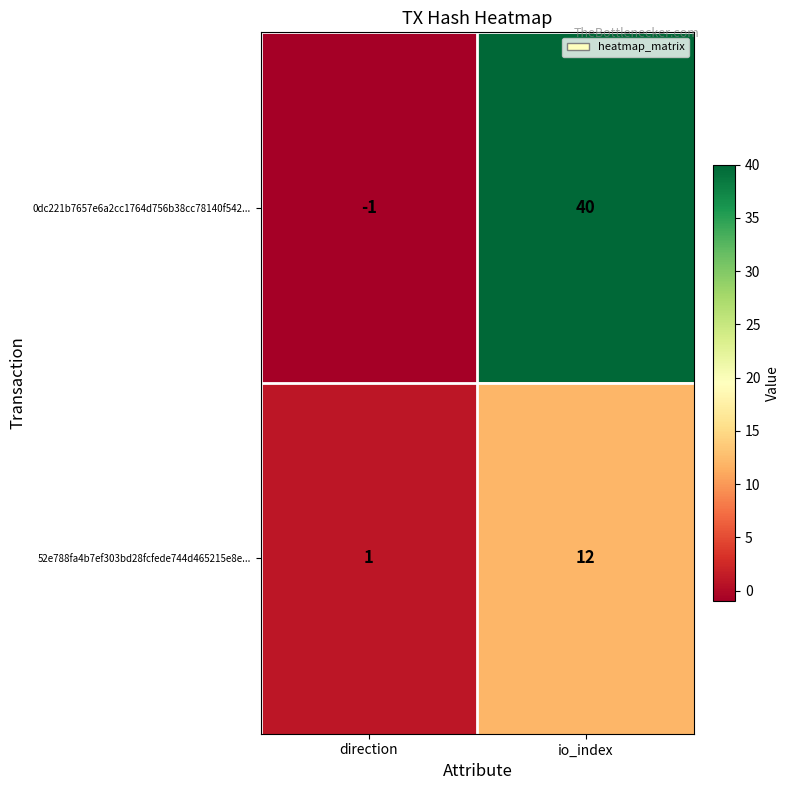

Which label corresponds to the smallest value in the chart?

direction